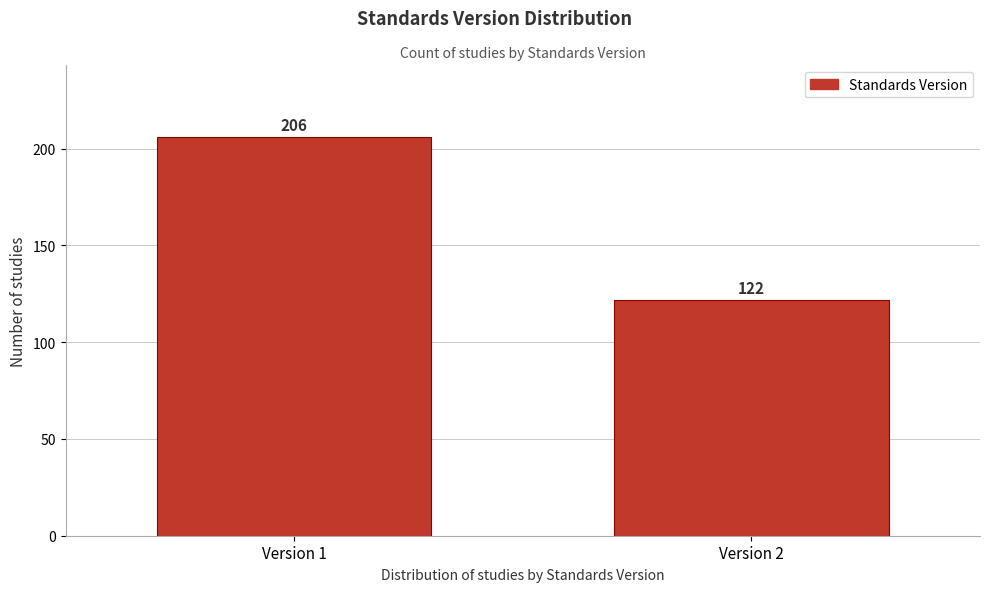

Reading left to right, extract all data points from this chart.

Version 1=206	Version 2=122